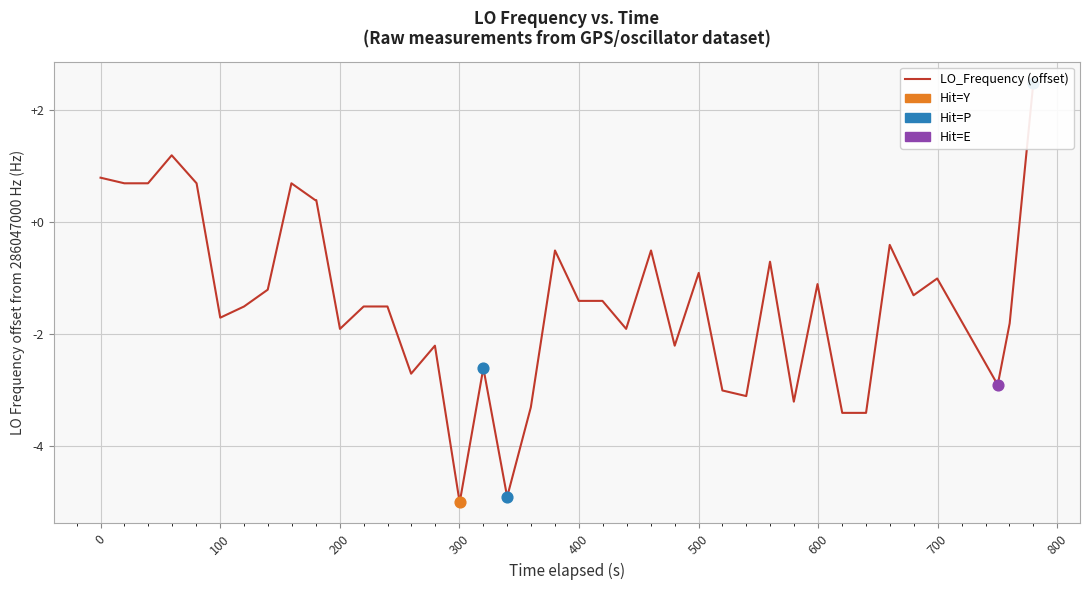

What is the change in value from 18 to 29?

+4.2